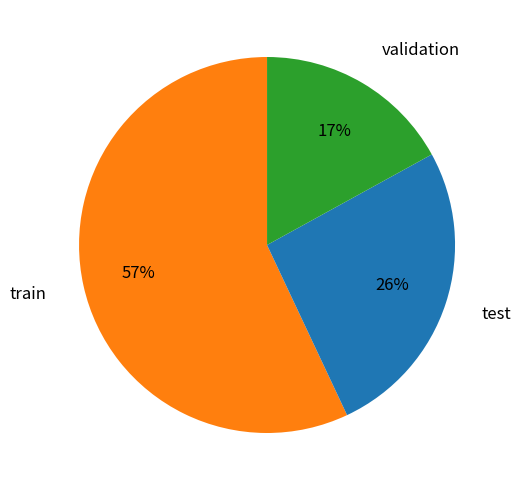

Does any single category account for the majority?

Yes